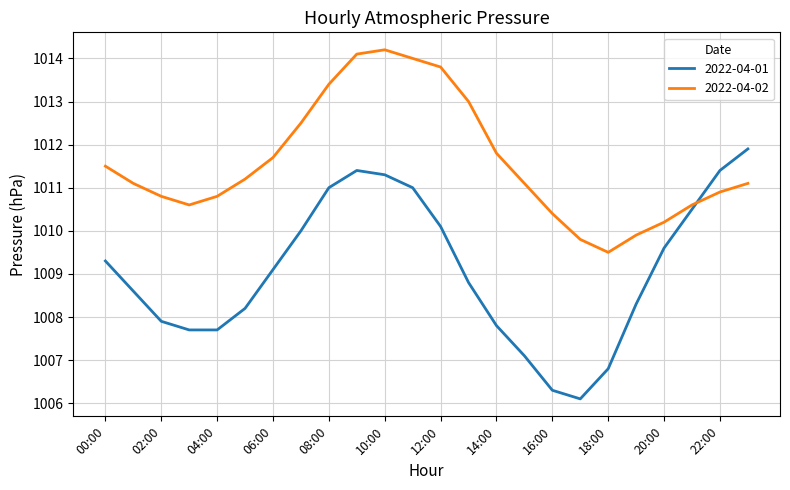

How many distinct data groups are displayed?

2